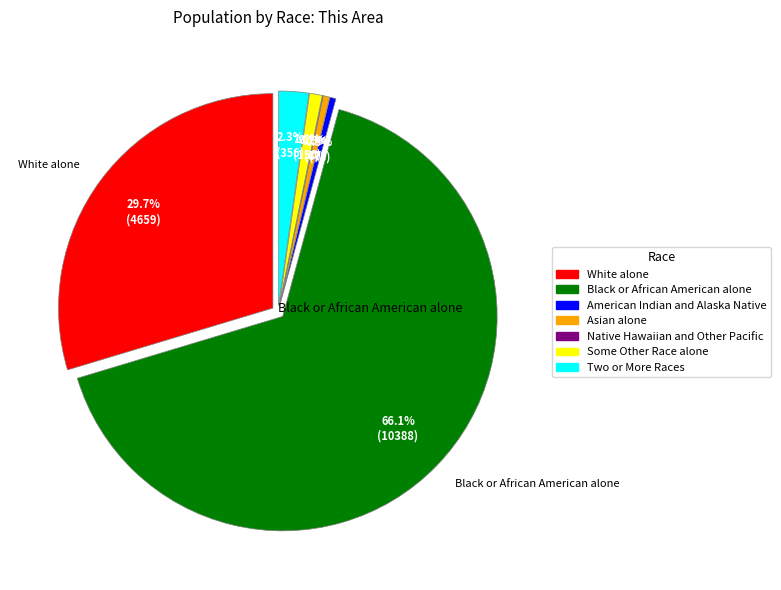

Between Asian alone and White alone, which is larger?

White alone